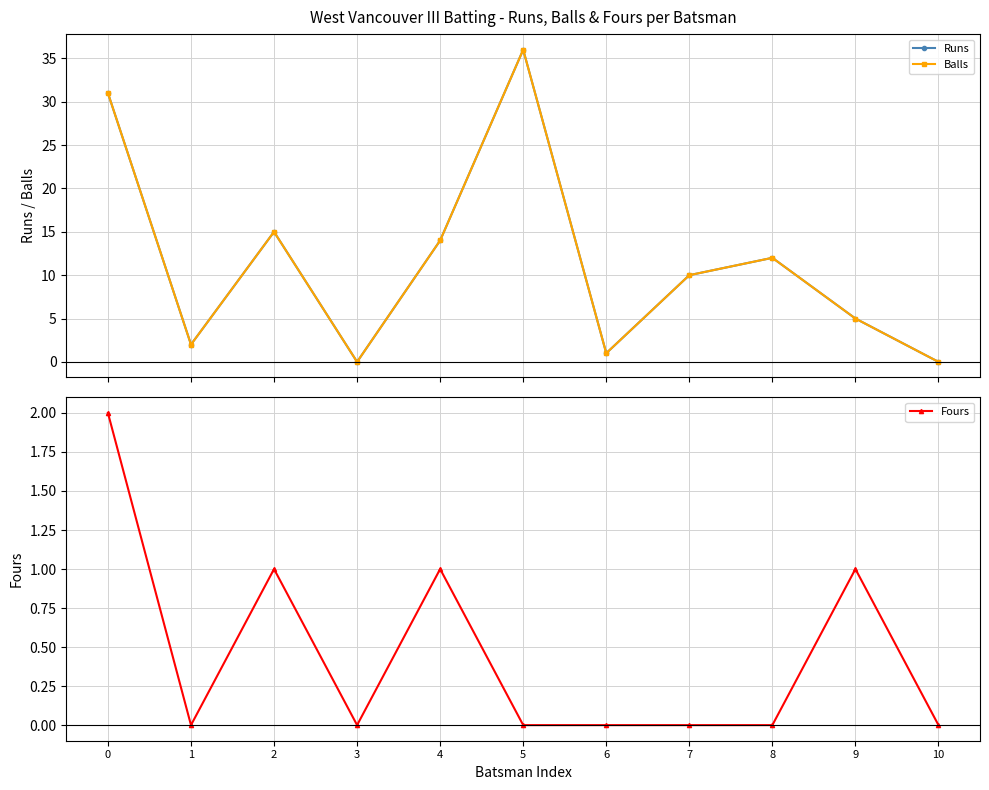

What is the difference between the maximum and minimum values in the Runs series?

36